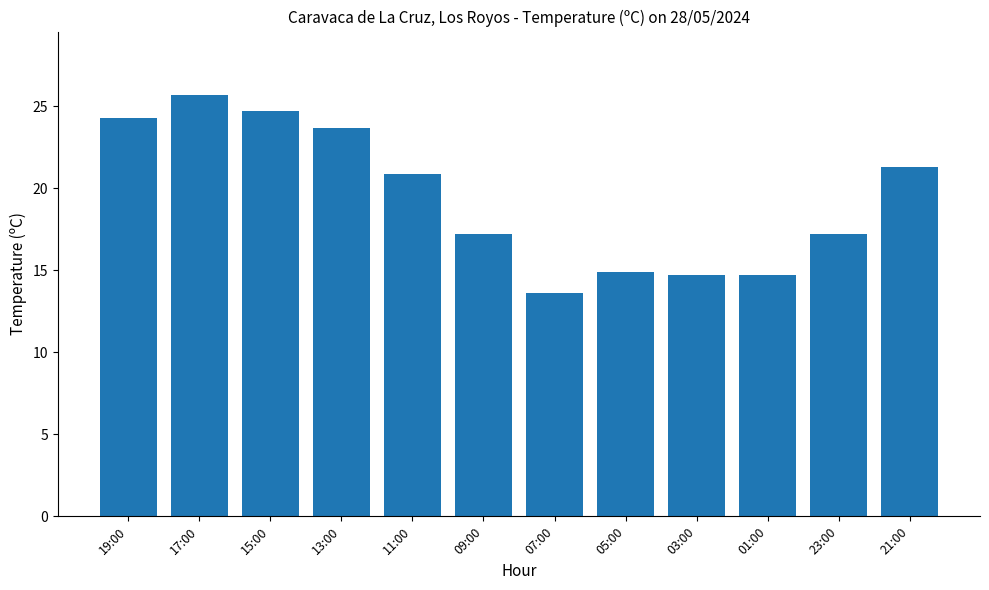

What is the label of the 11th bar from the left?

23:00